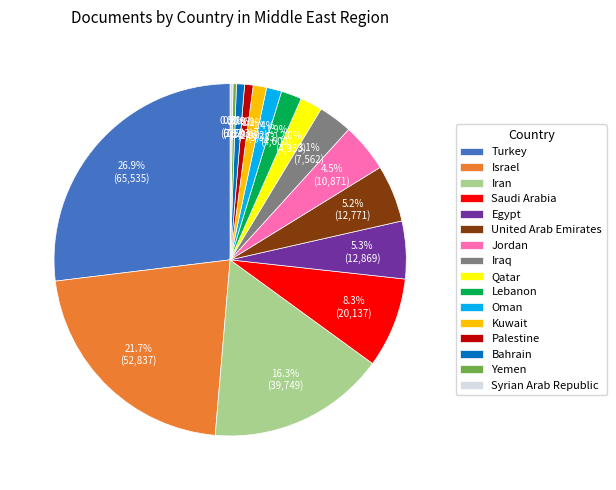

How much of the chart is everything except Turkey?

73.1%